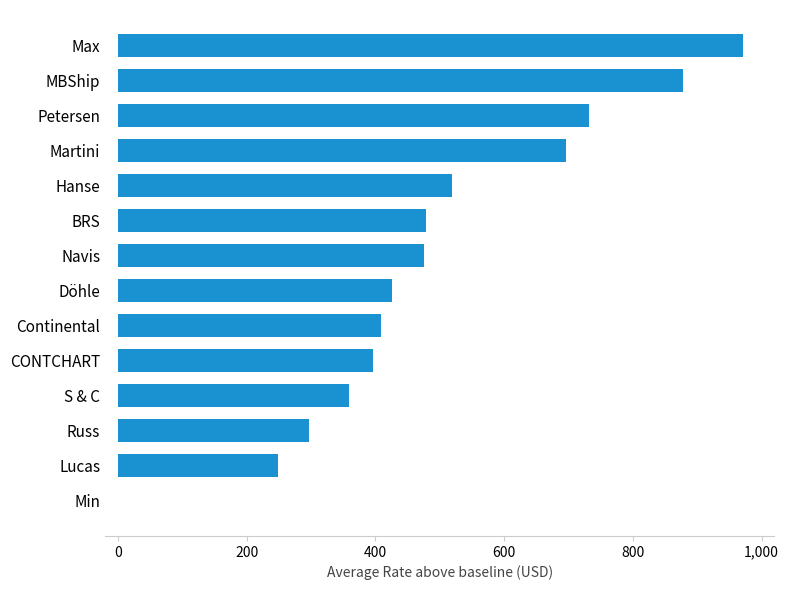

What is the ratio of the value at Martini to the value at Lucas?

2.8